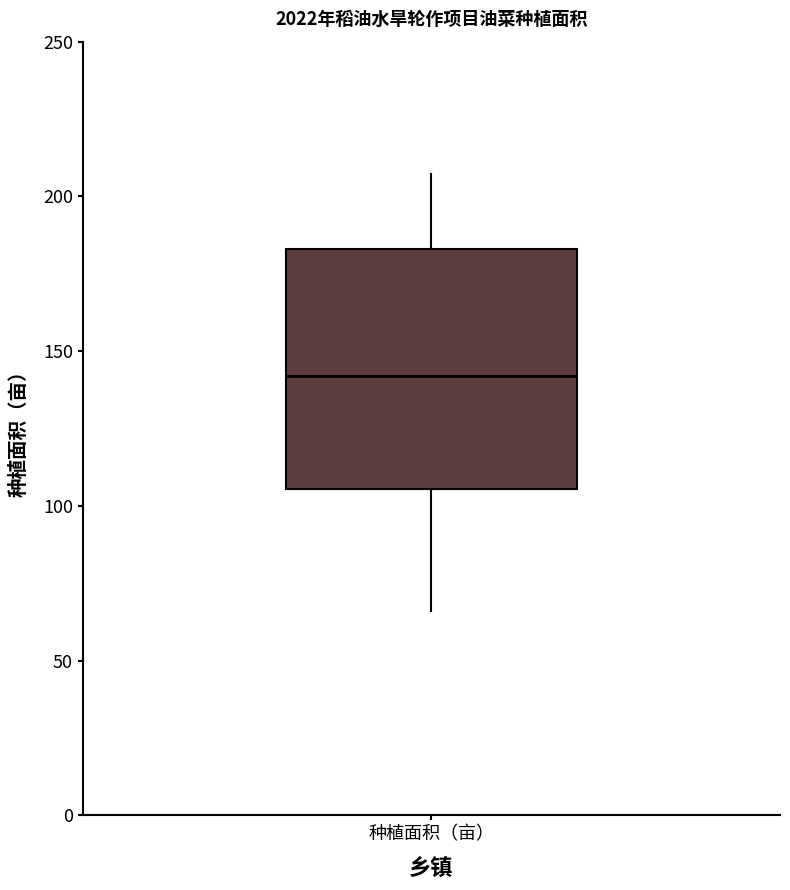

Where is the upper edge of the box for 种植面积（亩） on the y-axis? The values are not printed on the chart, so give them approximately, as read against the axis.

185